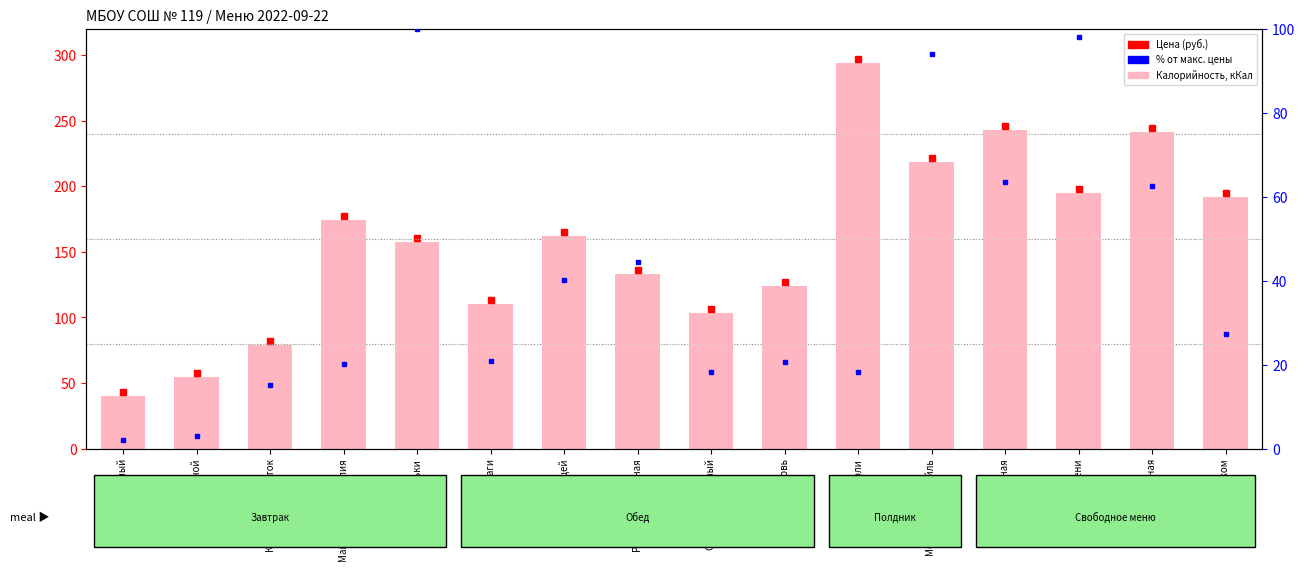

Does the chart contain stacked bars?

No